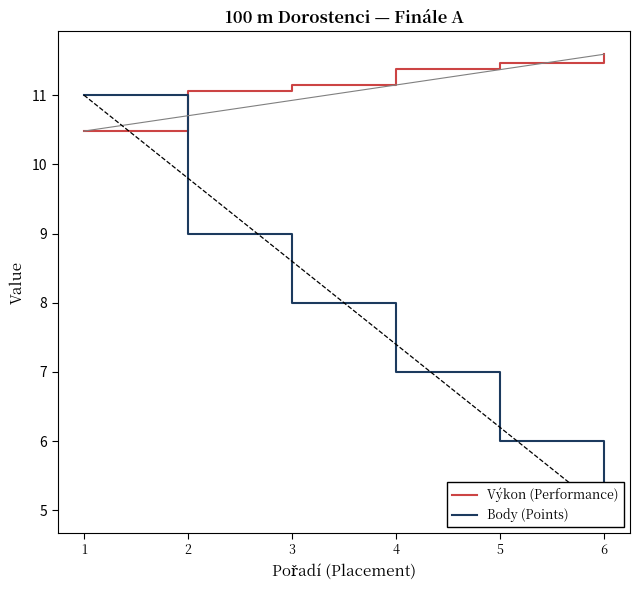

Is this an area chart (filled region under the line)?

No